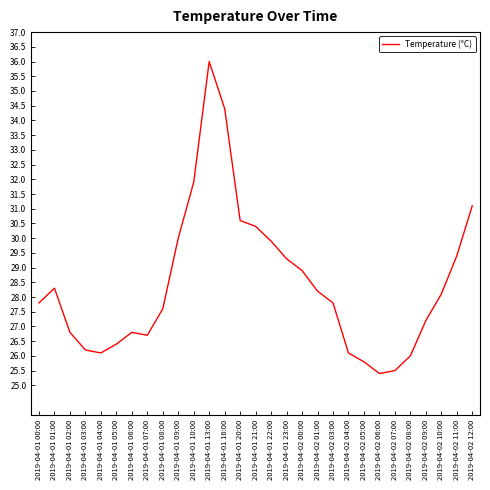

What is the change in value from 2019-04-01 08:00 to 2019-04-01 16:00?

+6.8